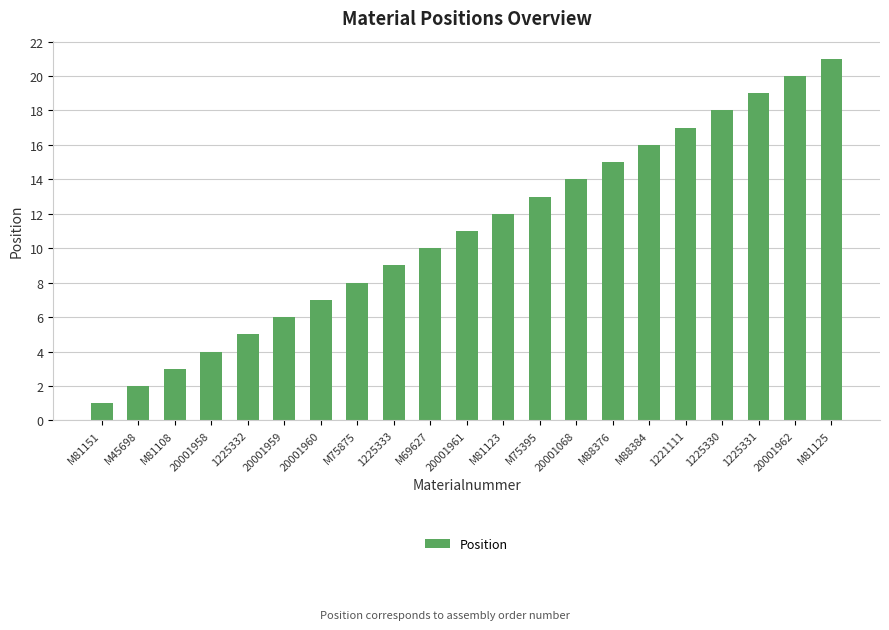

Reading right to left, what are all the values shown in this chart?

21	20	19	18	17	16	15	14	13	12	11	10	9	8	7	6	5	4	3	2	1